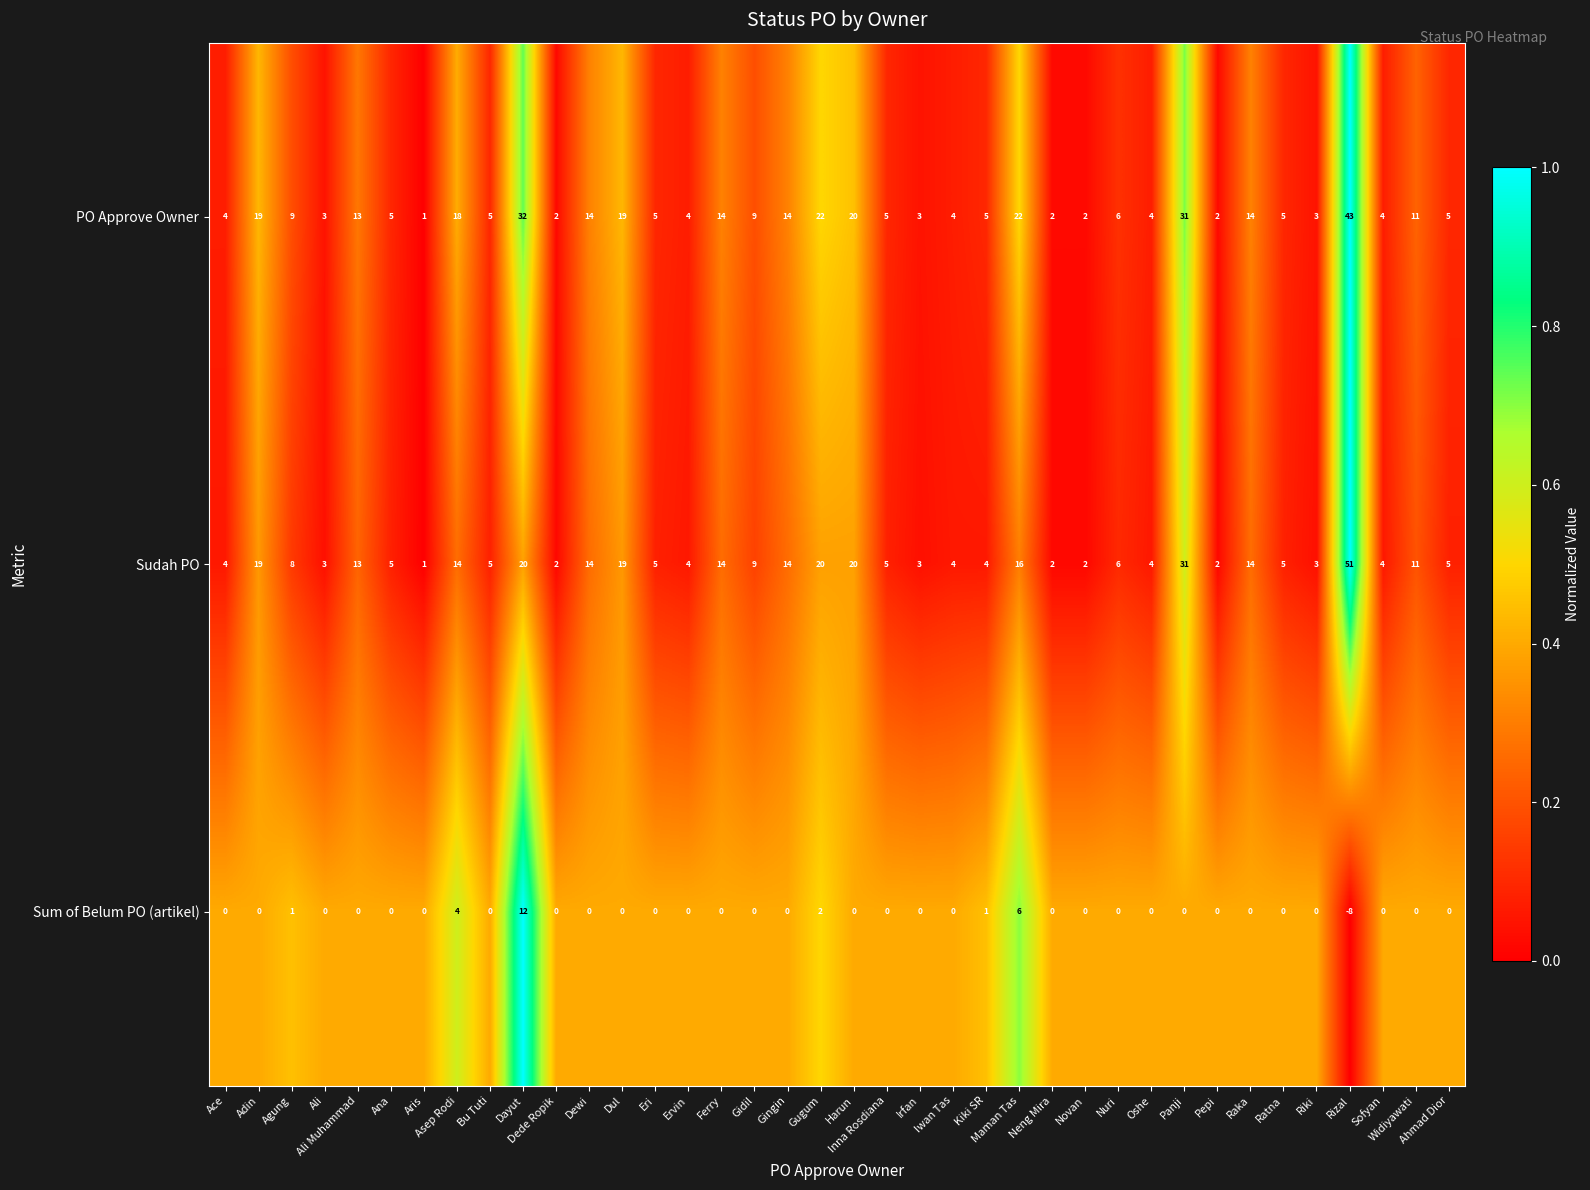

At which category is the sum across all series the highest?

Rizal